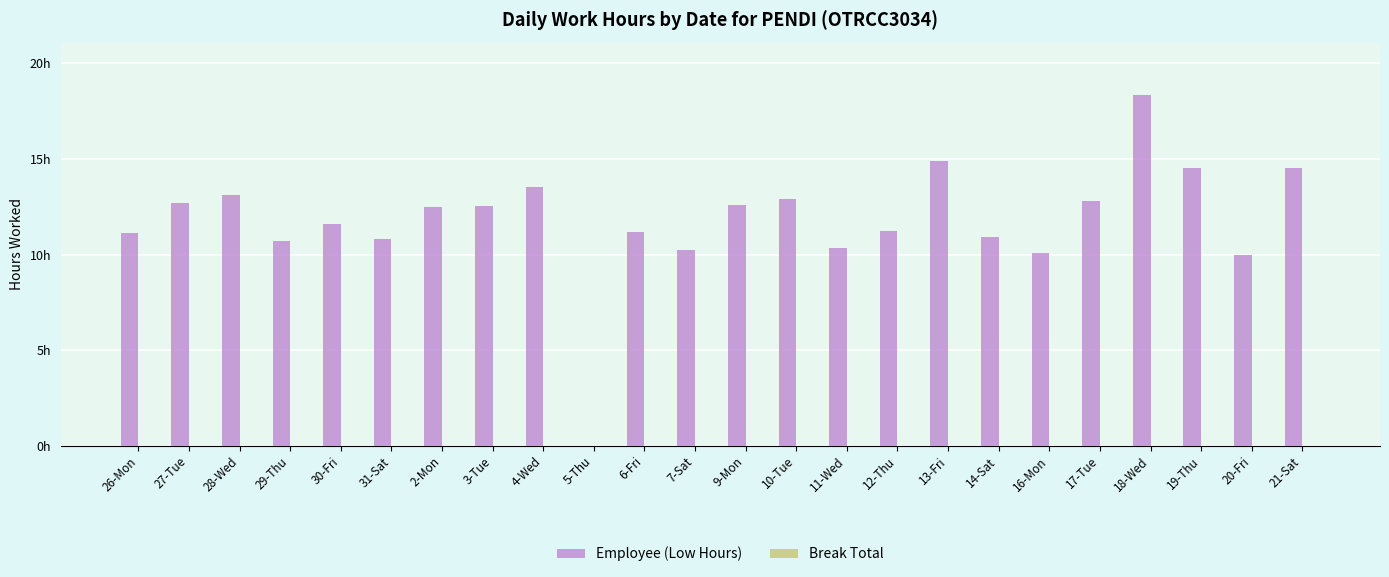

Reading right to left, transcribe all the data shown in this chart.

Employee (Low Hours): 14.5	10.0	14.5	18.3	12.8	10.1	10.9	14.9	11.2	10.3	12.9	12.6	10.3	11.2	0.0	13.5	12.5	12.5	10.8	11.6	10.7	13.1	12.7	11.1
Break Total: 0.0	0.0	0.0	0.0	0.0	0.0	0.0	0.0	0.0	0.0	0.0	0.0	0.0	0.0	0.0	0.0	0.0	0.0	0.0	0.0	0.0	0.0	0.0	0.0